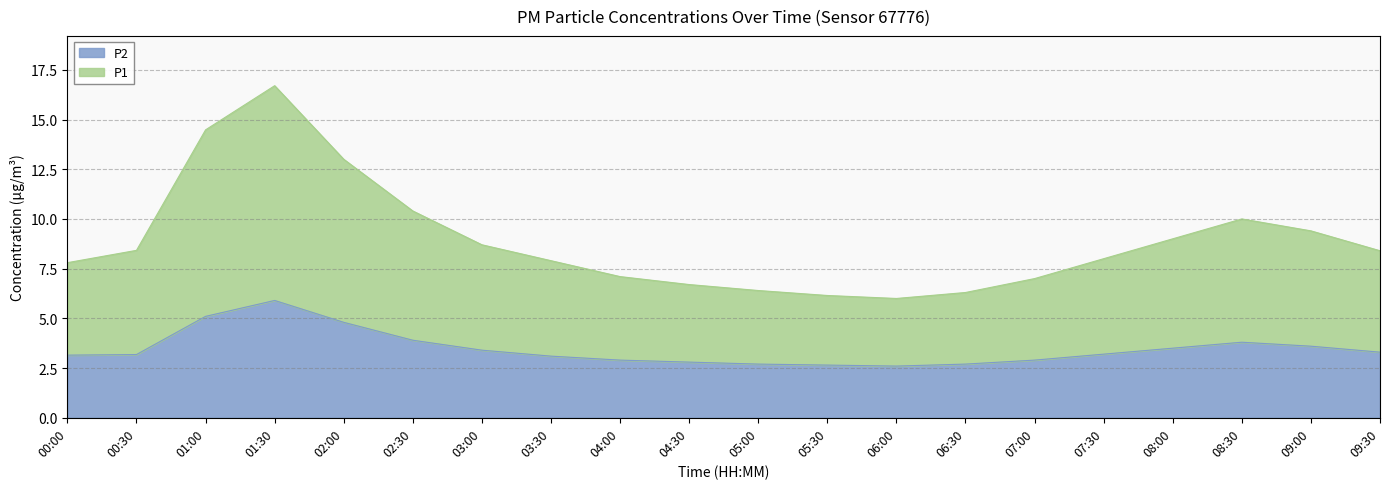

In P1, how many points are higher than both neighbors (excluding endpoints)?

2